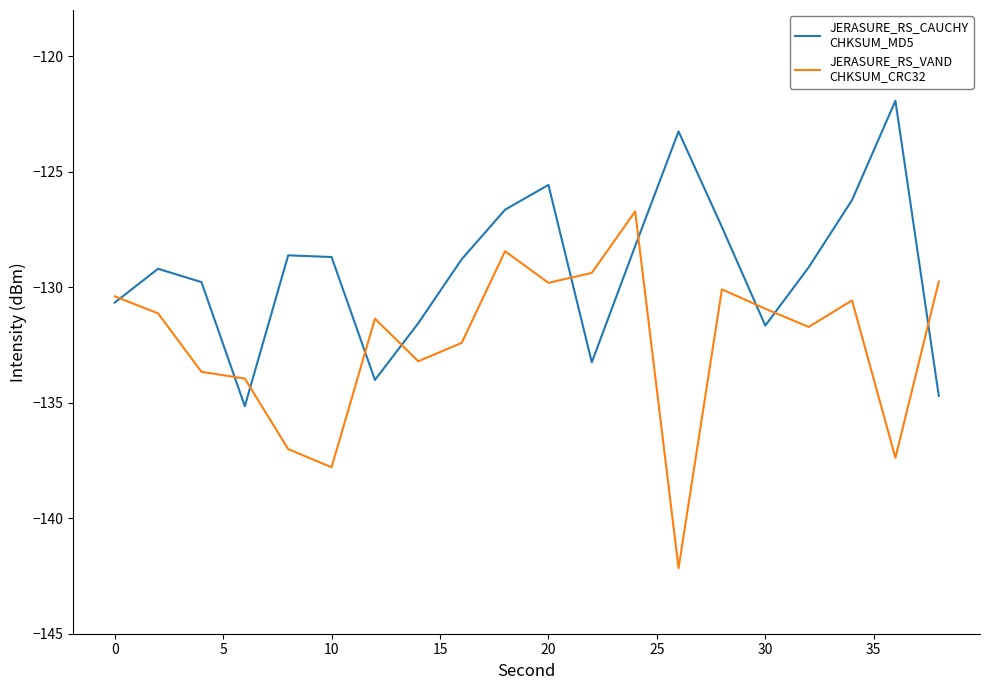

What is the greatest value displayed?

-121.9